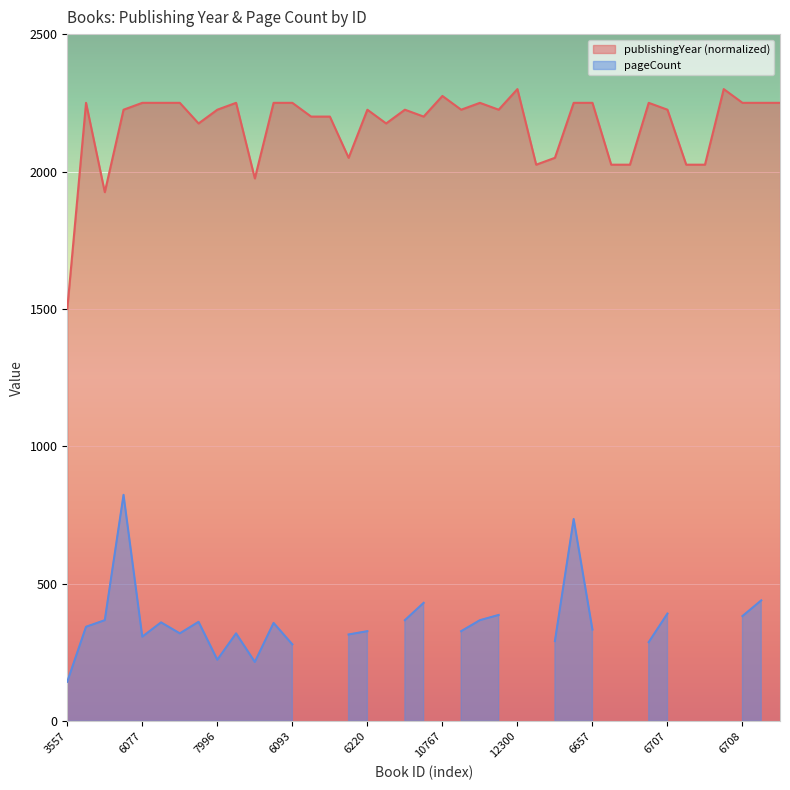

At which label does publishingYear (normalized) reach its minimum?

3557